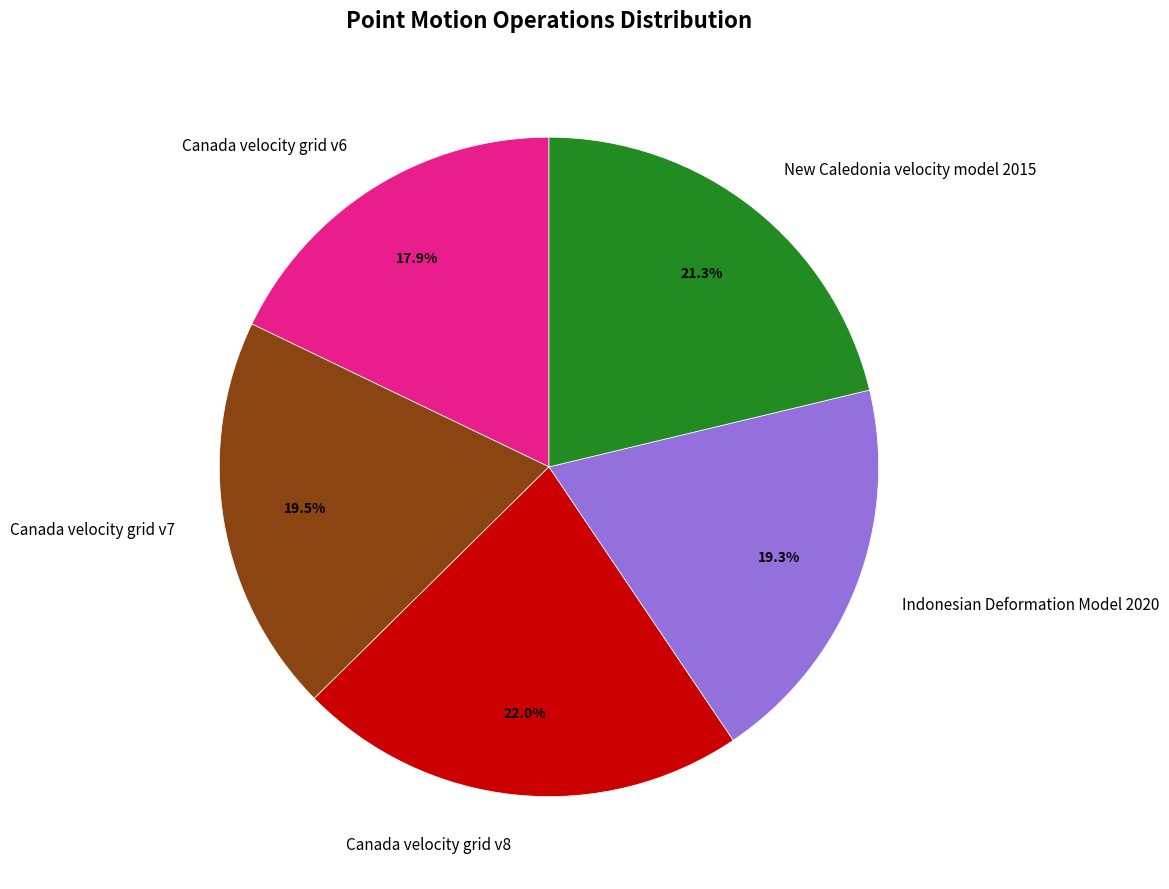

What is the largest slice in the pie chart?

Canada velocity grid v8